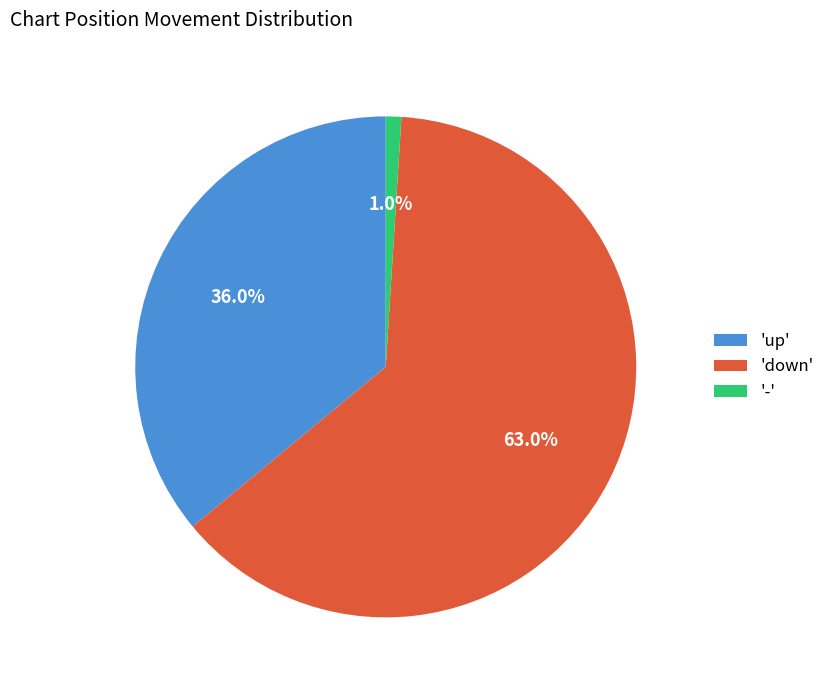

Approximately how many times larger is the value at 'down' compared to '-'?

63.0